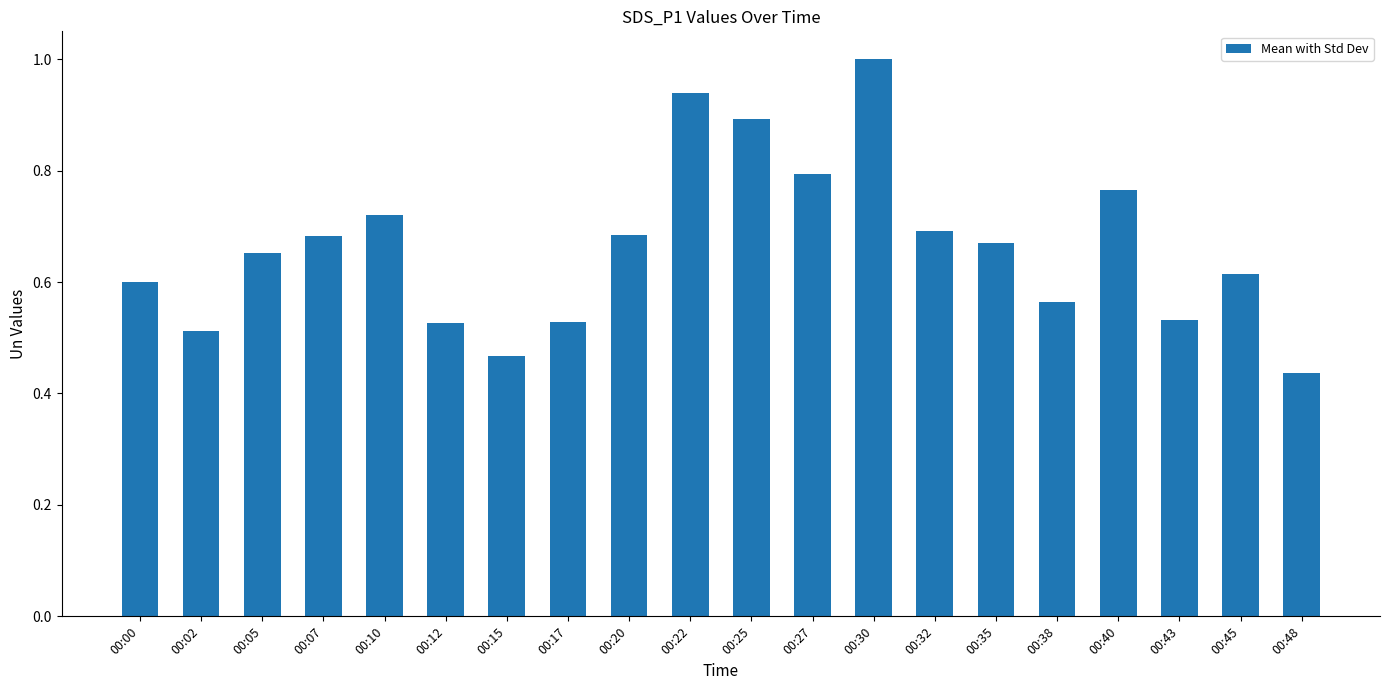

The chart shows a value of 0.3 at 00:15. True or false?

False